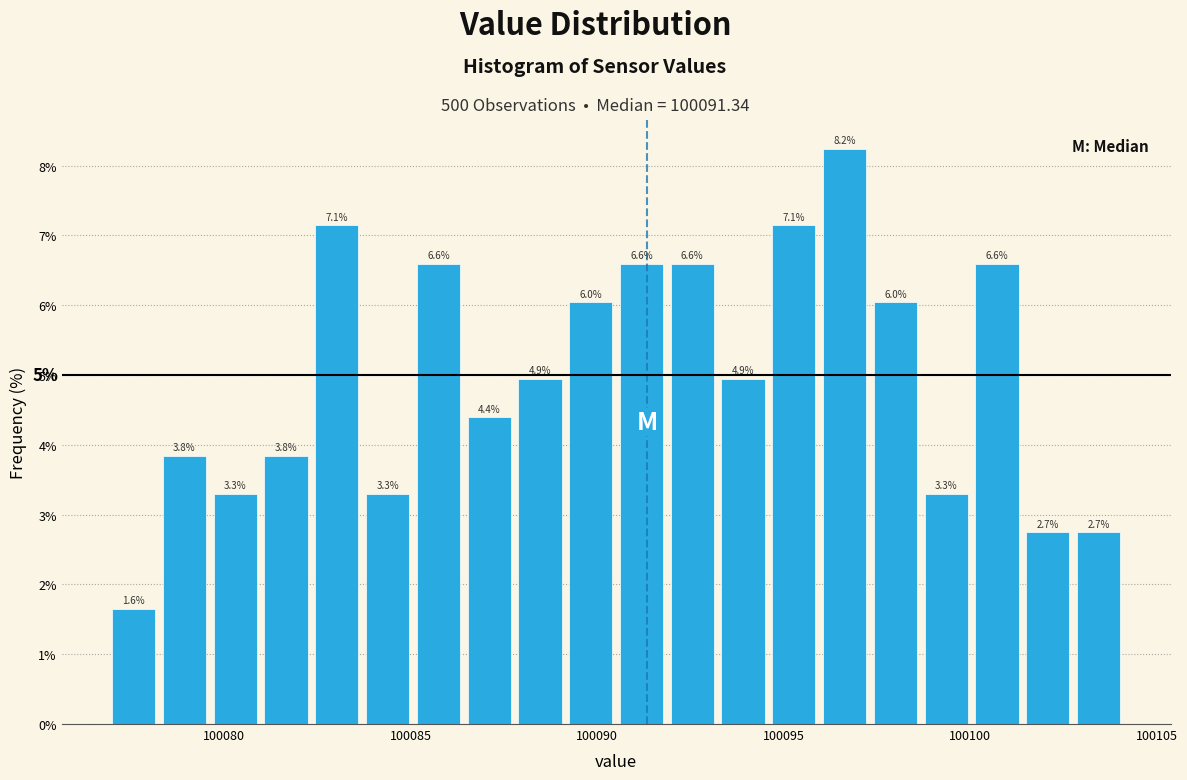

Around what value on the x-axis is the tallest bar? Give the approximate position of its centre, as read against the axis.

100096.5